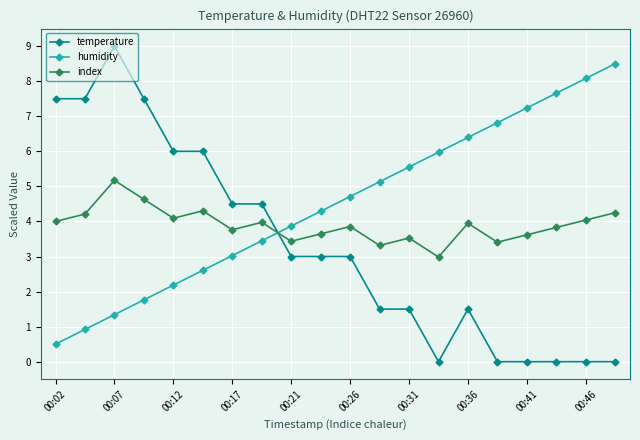

What is the value of the humidity point at the 17th from the left?

7.2